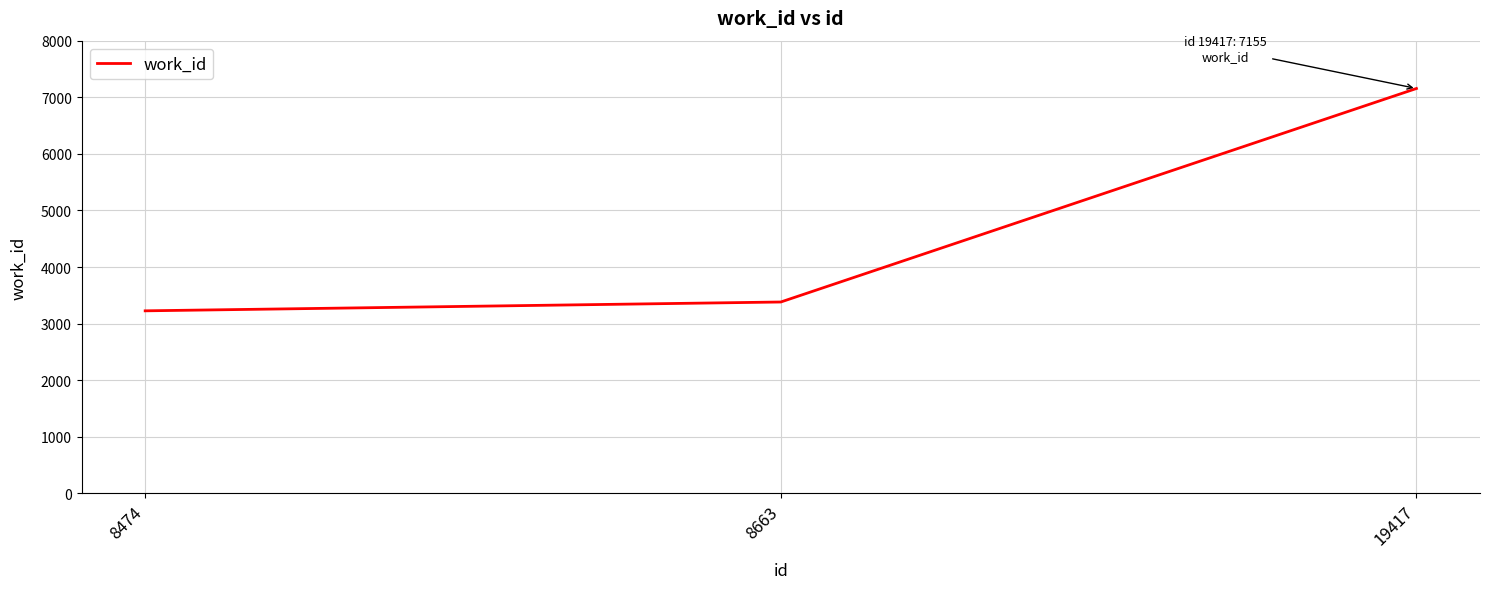

Reading right to left, extract all data points from this chart.

7155	3383	3227